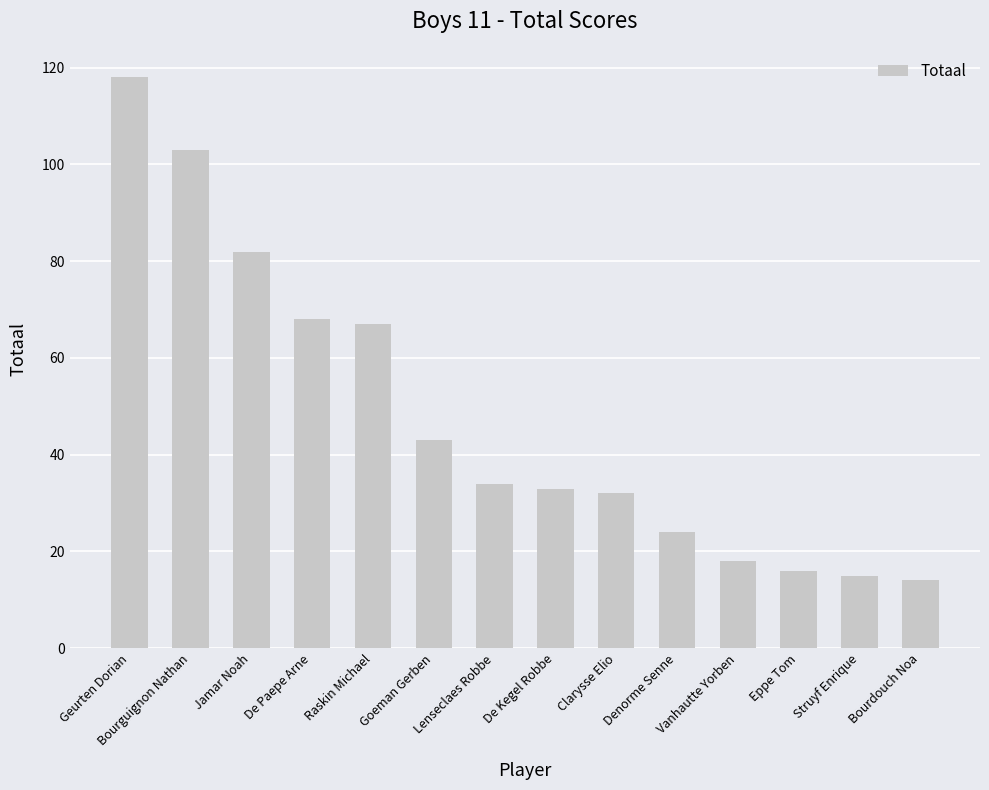

How many categories are shown in the chart?

14